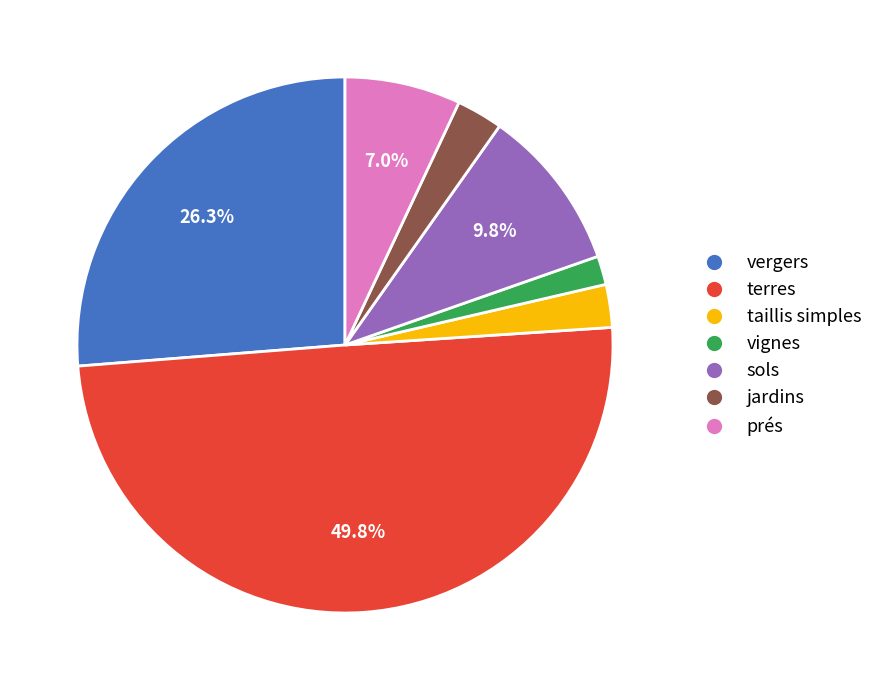

How many slices are in this pie chart?

7